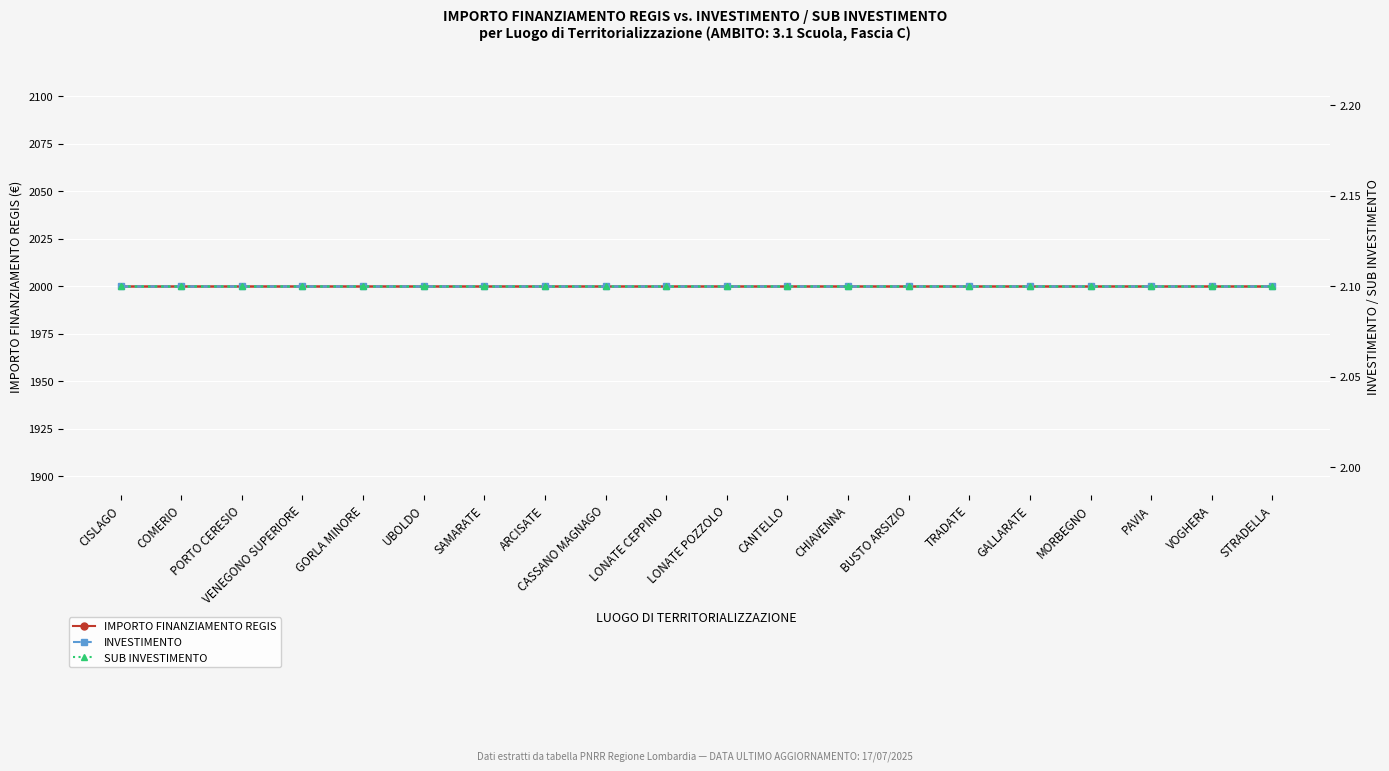

Count the number of categories in the chart.

20